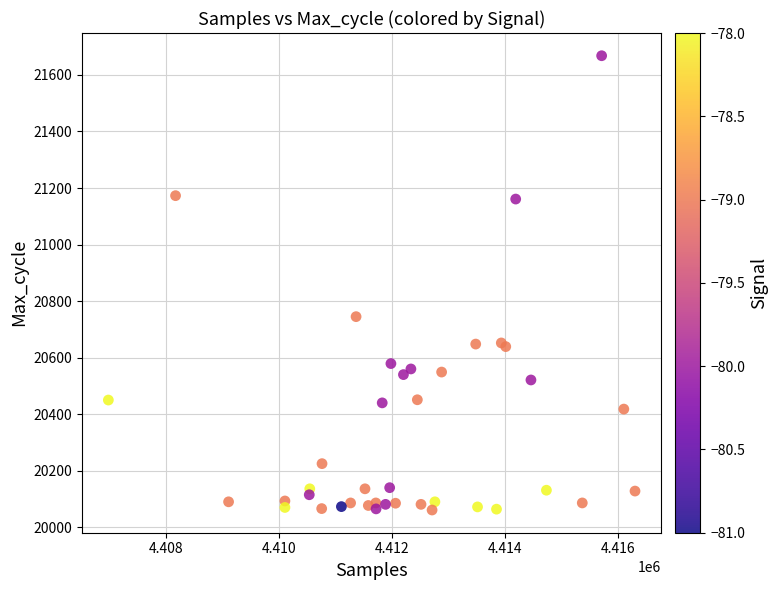

What Y value in the scatter plot is closest to 20864?

20745